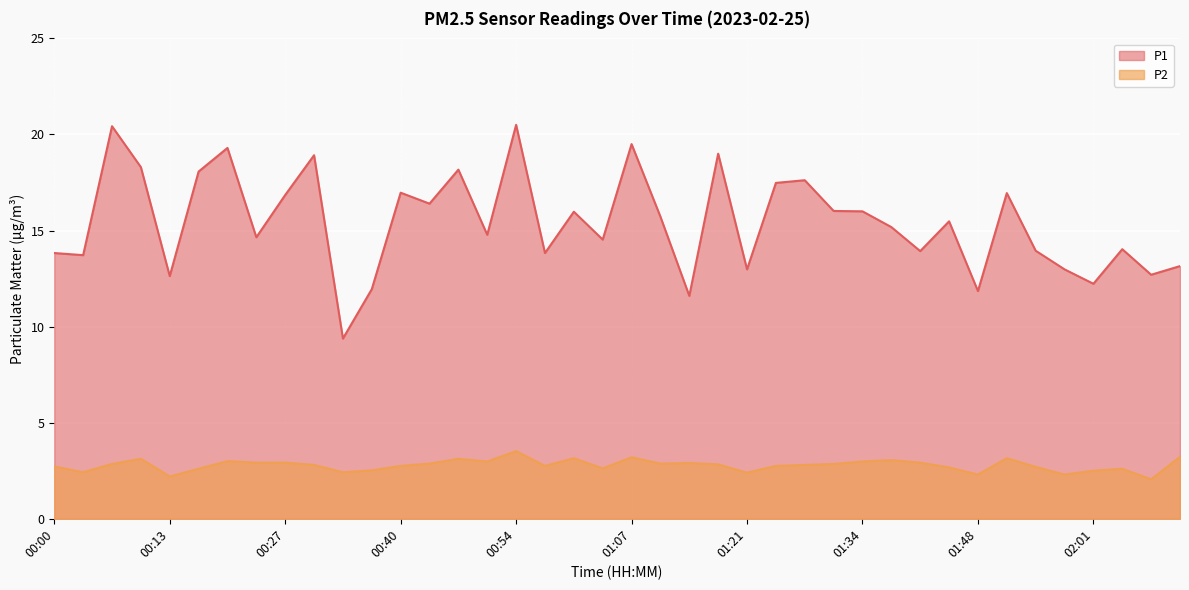

Between 00:00 and 00:57, which series saw the biggest shift?

P2